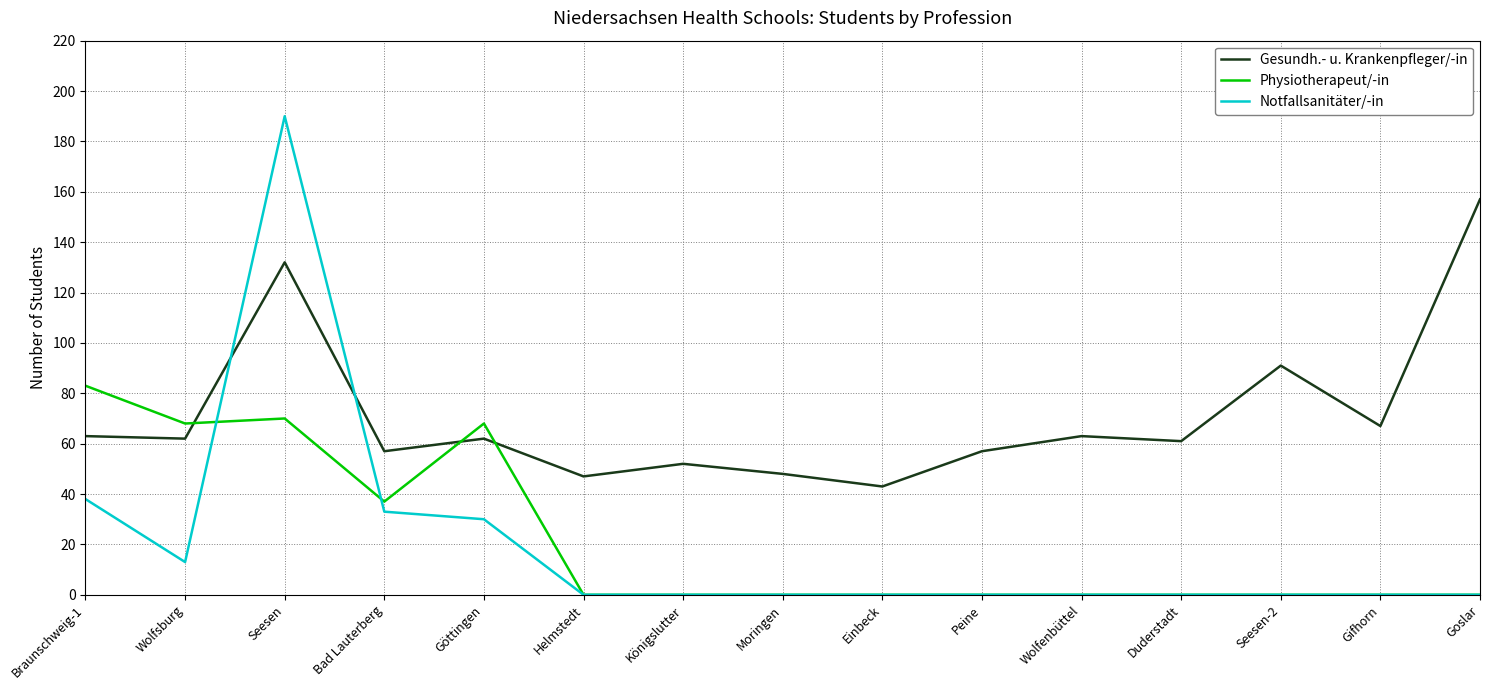

True or false: Physiotherapeut/-in has a value of 51 at Moringen.

False